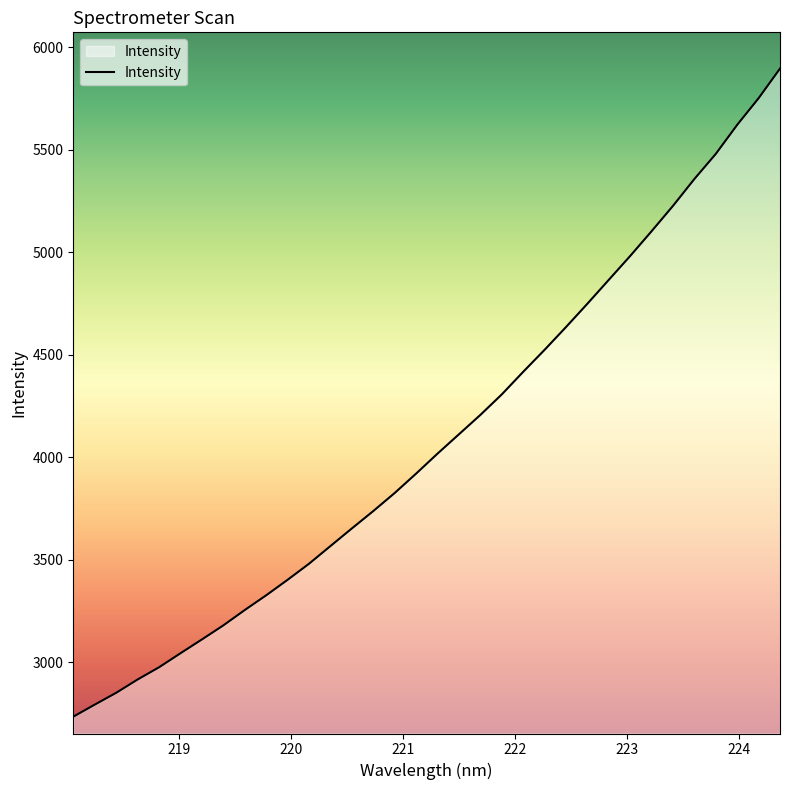

What is the difference between the maximum and minimum values?

3161.9